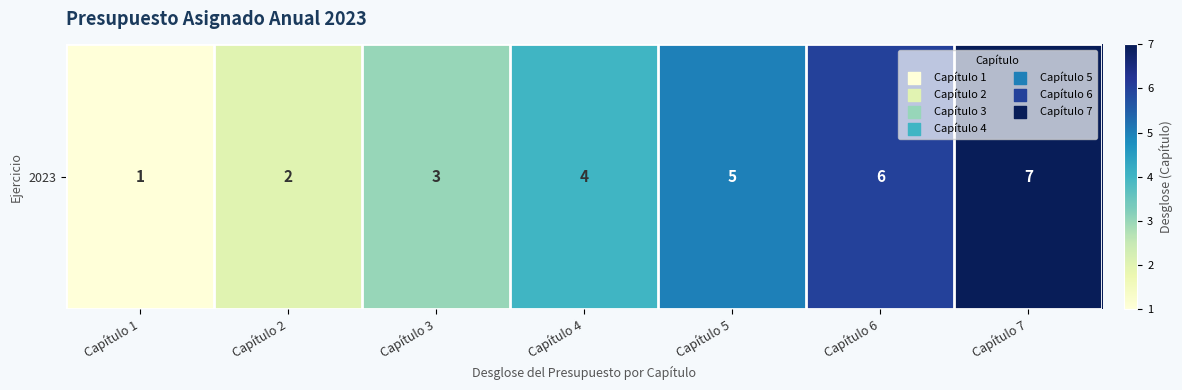

Reading left to right, what are all the values shown in this chart?

Capítulo 1=1	Capítulo 2=2	Capítulo 3=3	Capítulo 4=4	Capítulo 5=5	Capítulo 6=6	Capítulo 7=7